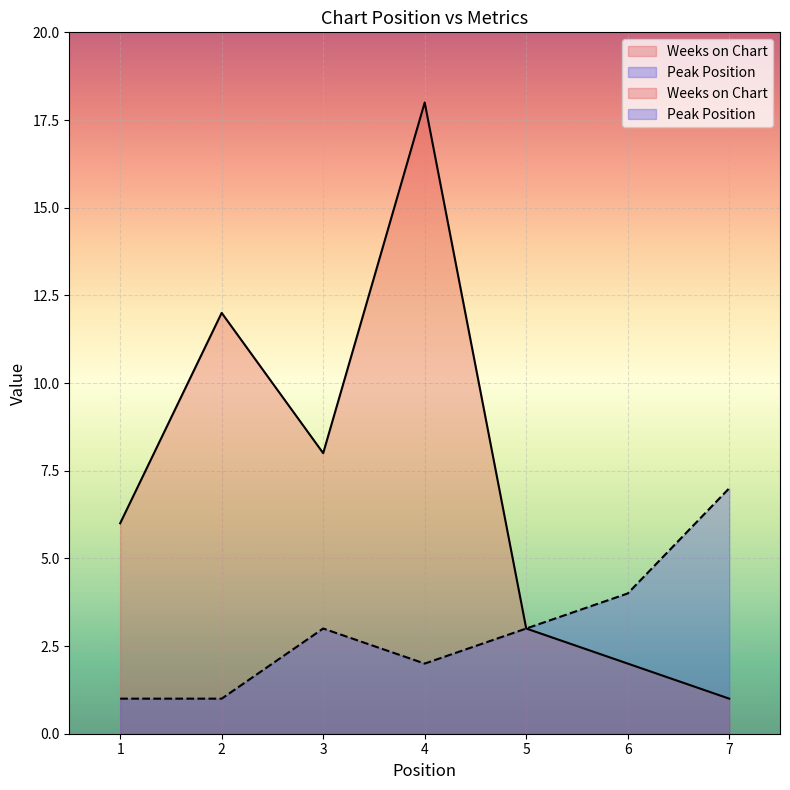

True or false: Weeks on Chart has a value of 3 at 5.

True